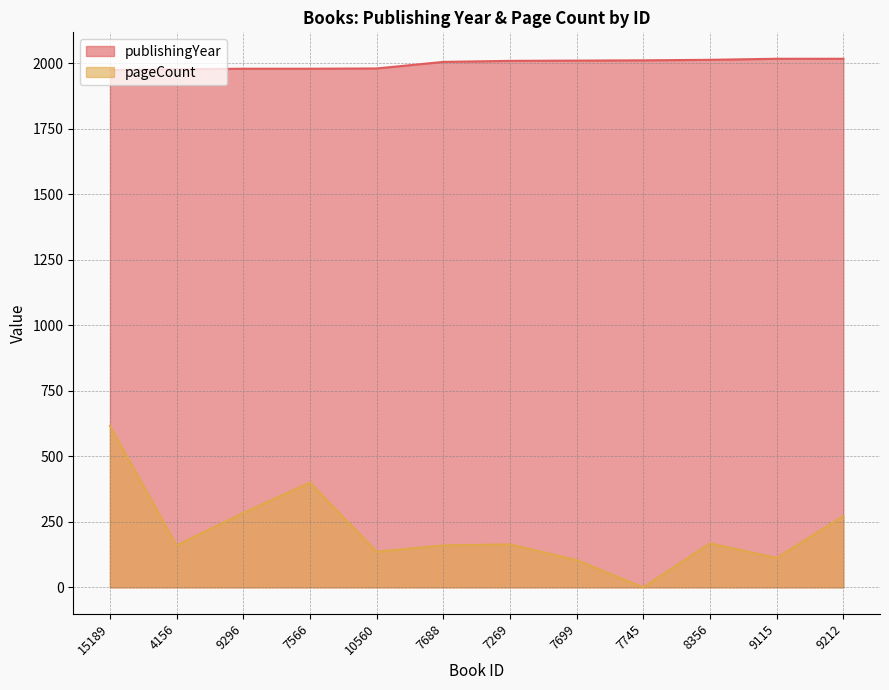

Rank the series at 15189 from highest to lowest value.

publishingYear, pageCount